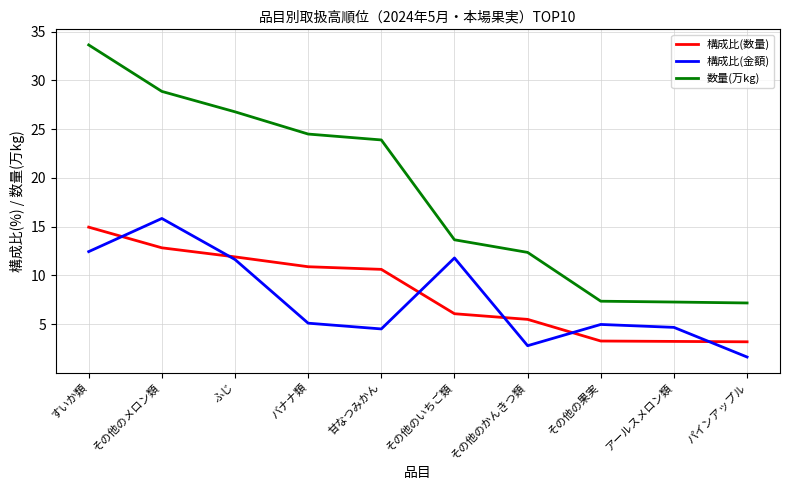

At which label does 構成比(金額) first exceed 5?

すいか類